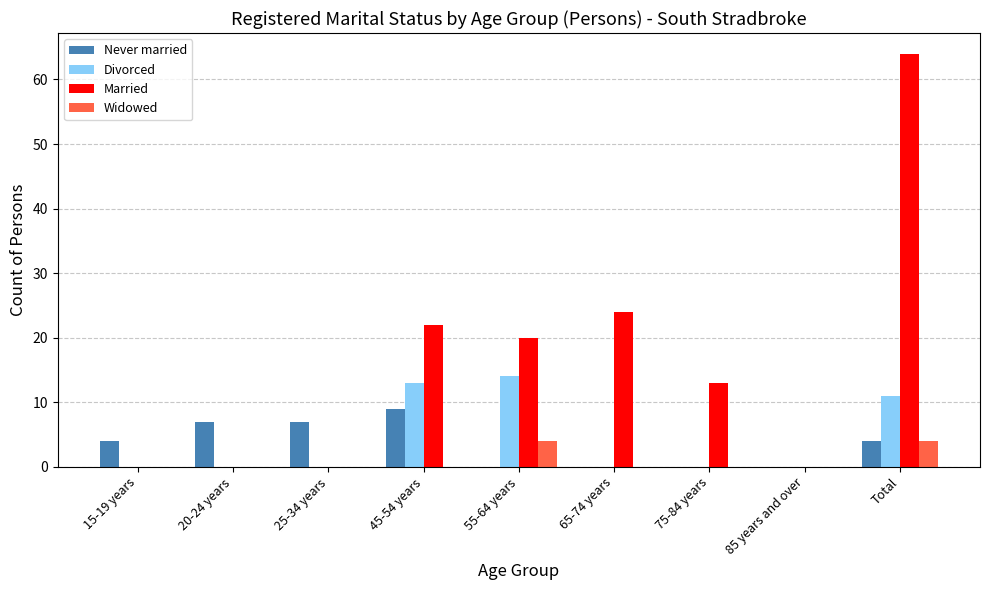

Which series has the largest total across all categories?

Married